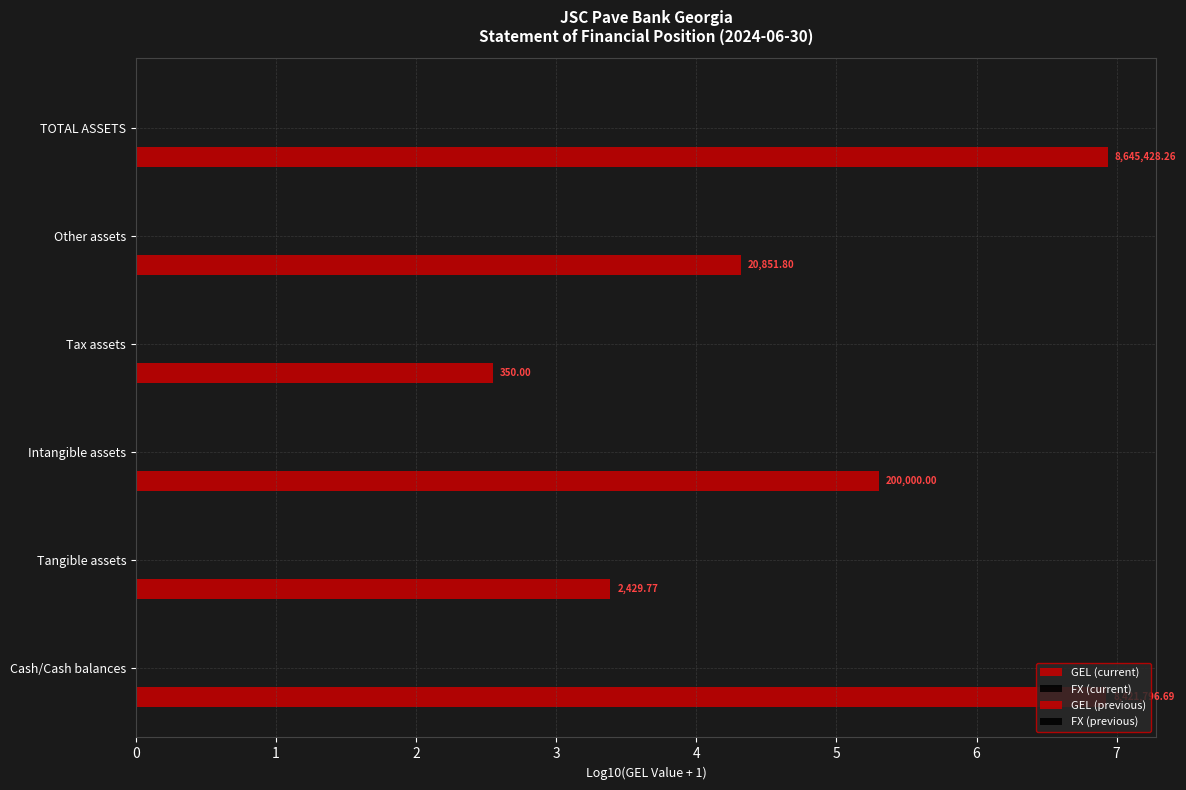

Does the chart contain any negative values?

No